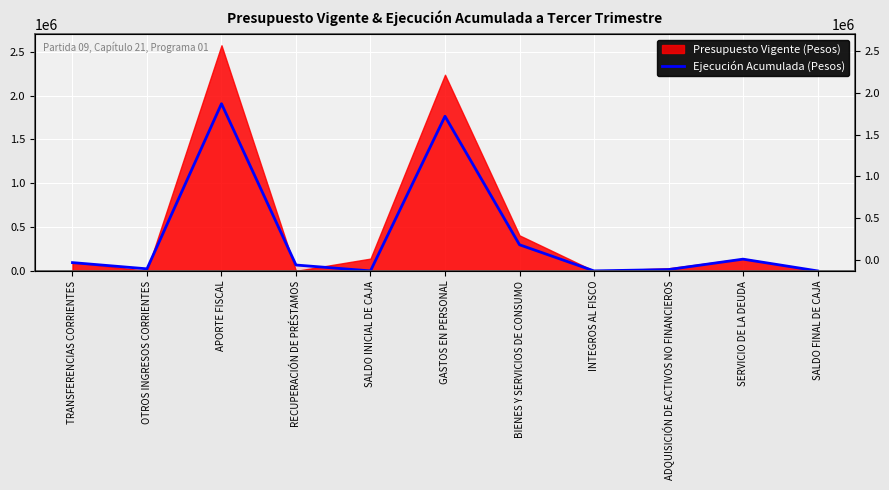

How many values are below 67193?

5